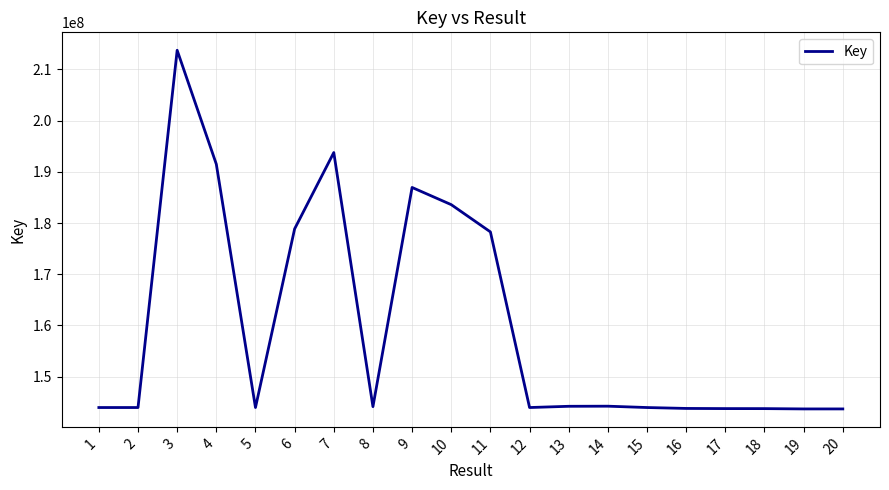

What is the minimum value shown in the chart?

143710966